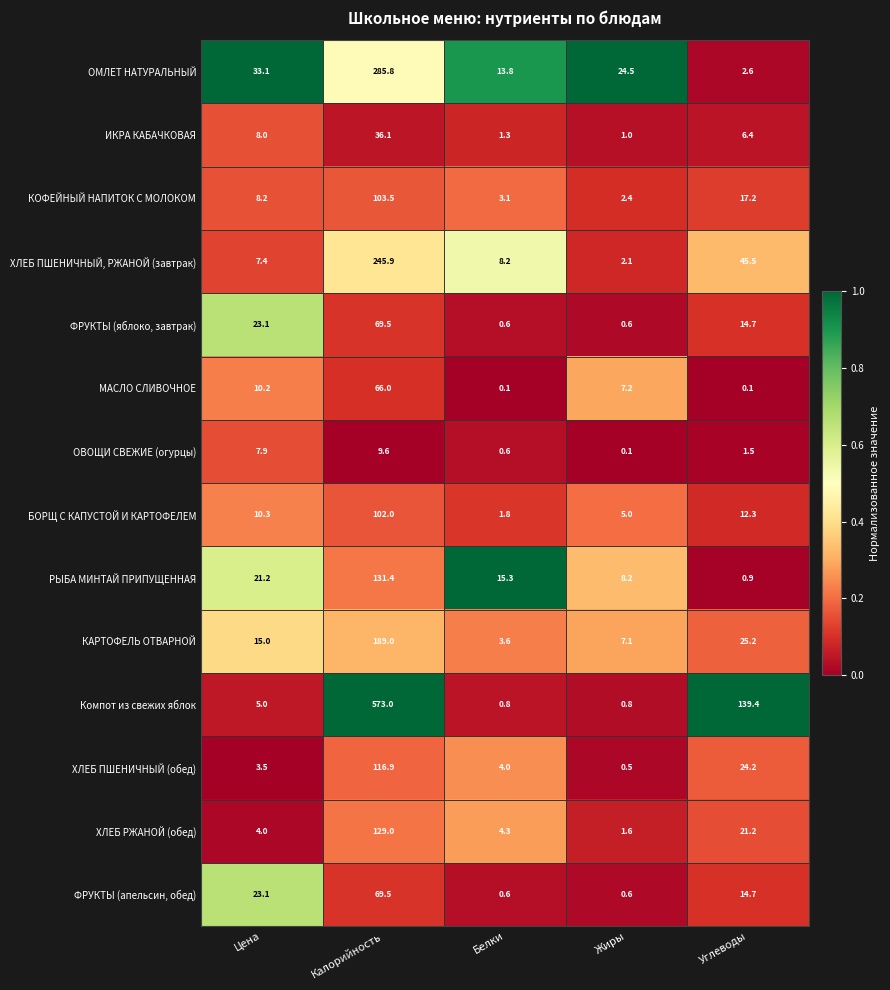

The ОМЛЕТ НАТУРАЛЬНЫЙ series shows 3.9 at Углеводы. True or false?

False